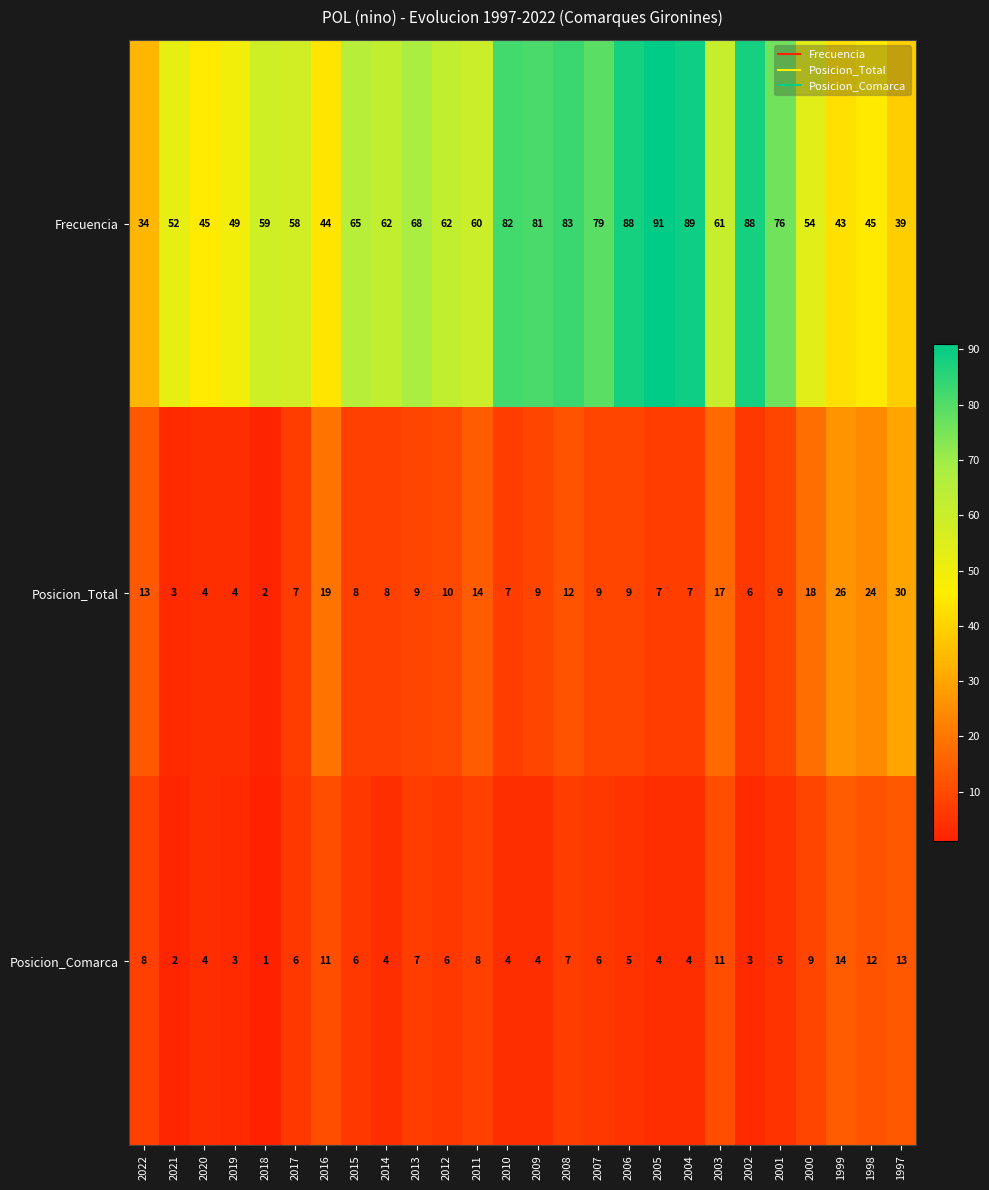

The value of Posicion_Total at 2004 is 5. True or false?

False